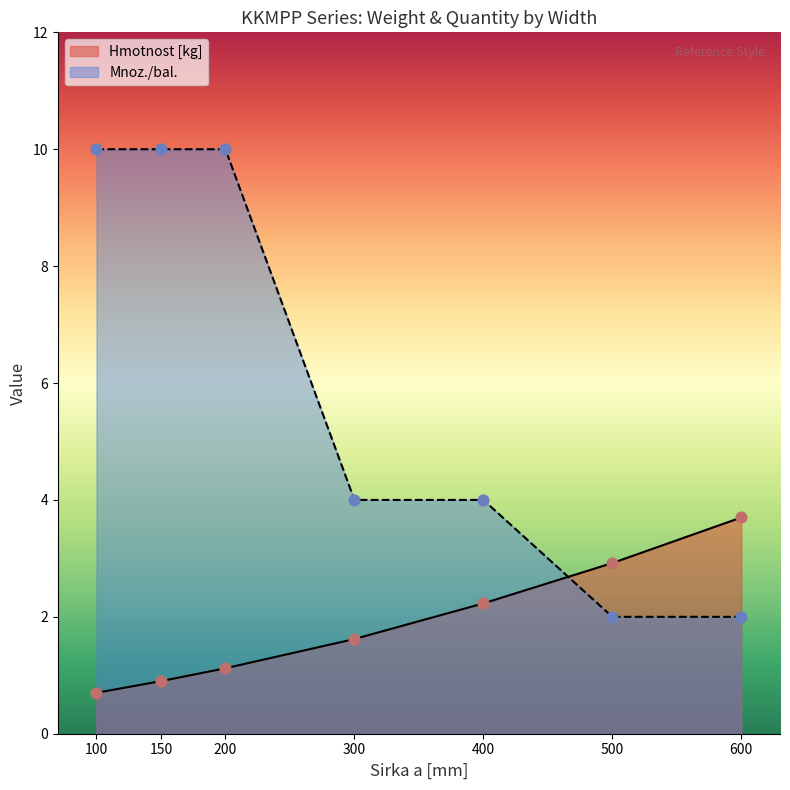

Which series reaches the minimum Y coordinate?

Hmotnost [kg]